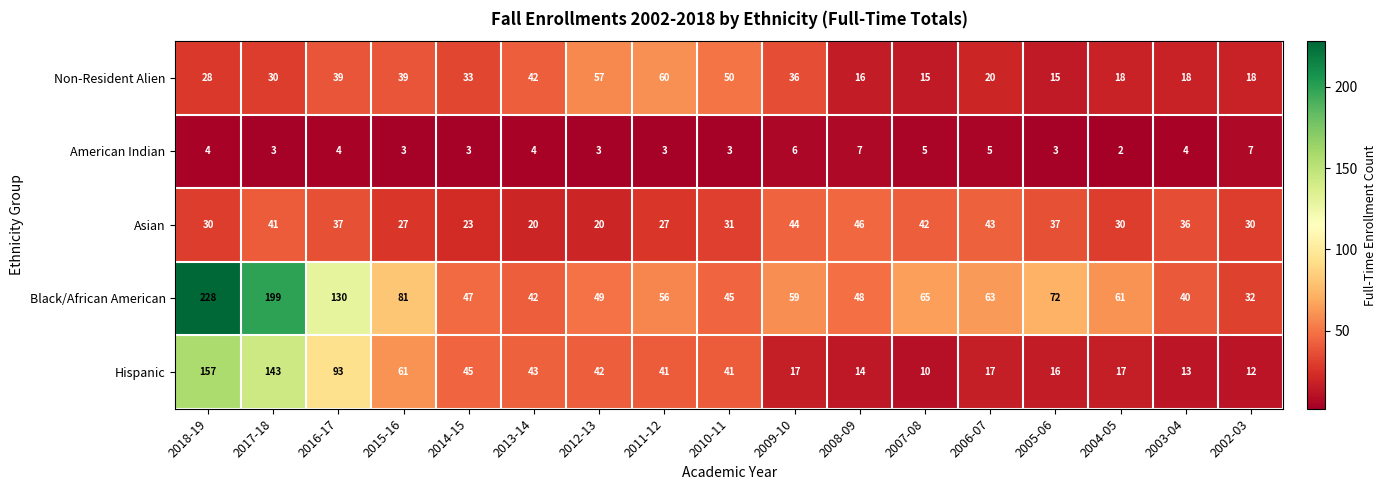

Which series has the largest total across all categories?

Black/African American